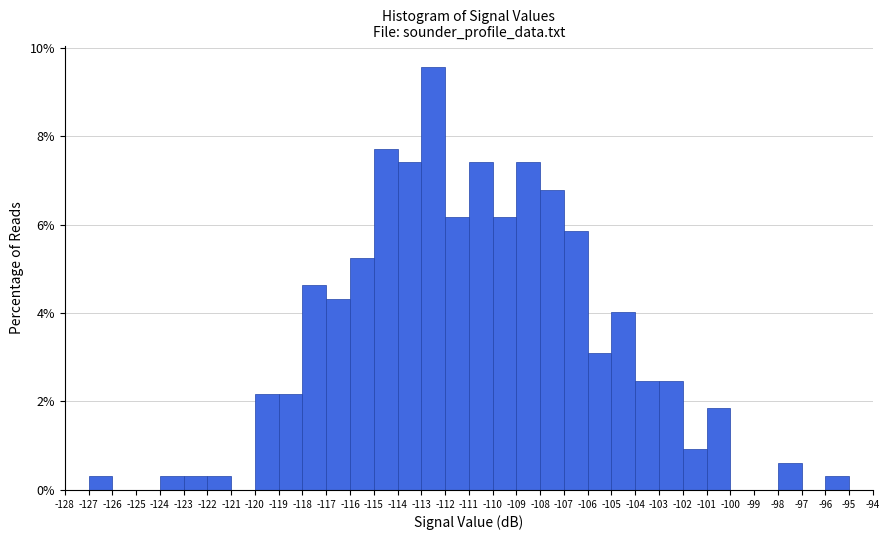

Reading left to right, transcribe this chart: for each bar, give the range it covers on the x-axis and its height. The values are not printed on the chart, so give them approximately, as read against the axis.

-127 to -126: 0.4
-126 to -125: 0
-125 to -124: 0
-124 to -123: 0.4
-123 to -122: 0.4
-122 to -121: 0.4
-121 to -120: 0
-120 to -119: 2.2
-119 to -118: 2.2
-118 to -117: 4.6
-117 to -116: 4.4
-116 to -115: 5.2
-115 to -114: 7.8
-114 to -113: 7.4
-113 to -112: 9.6
-112 to -111: 6.2
-111 to -110: 7.4
-110 to -109: 6.2
-109 to -108: 7.4
-108 to -107: 6.8
-107 to -106: 5.8
-106 to -105: 3.0
-105 to -104: 4.0
-104 to -103: 2.4
-103 to -102: 2.4
-102 to -101: 1.0
-101 to -100: 1.8
-100 to -99: 0
-99 to -98: 0
-98 to -97: 0.6
-97 to -96: 0
-96 to -95: 0.4